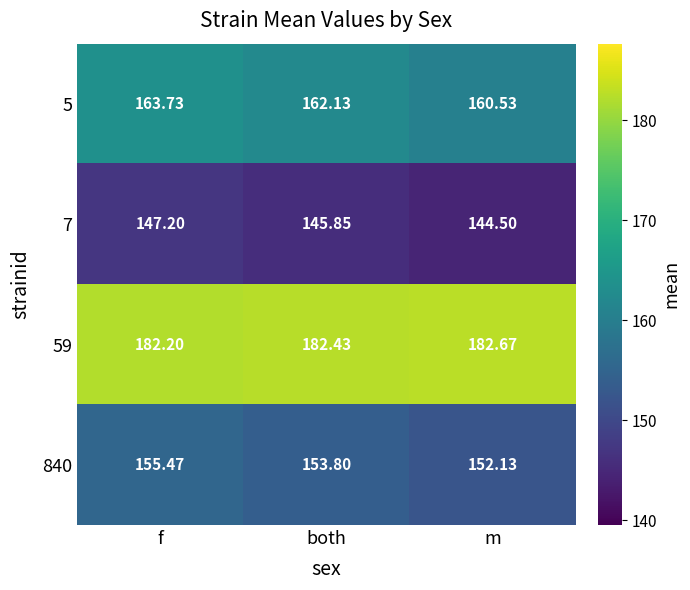

Between f and m, which series saw the biggest shift?

840